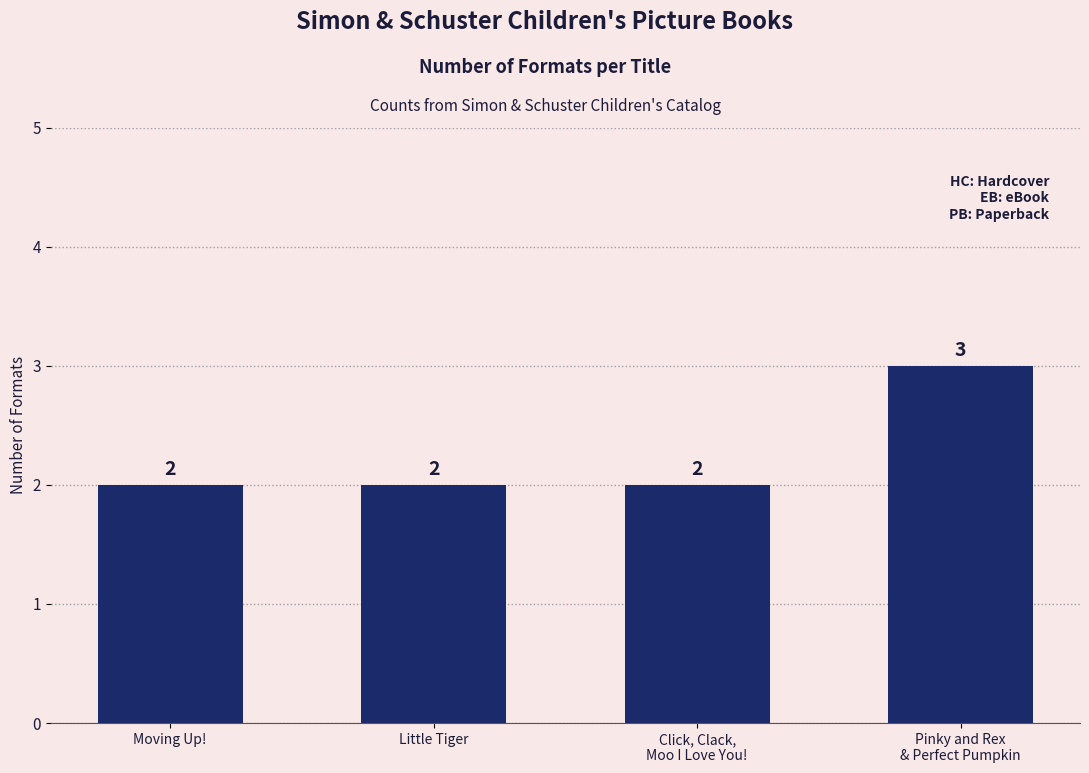

What is the change in value from Little Tiger to Pinky and Rex
& Perfect Pumpkin?

+1